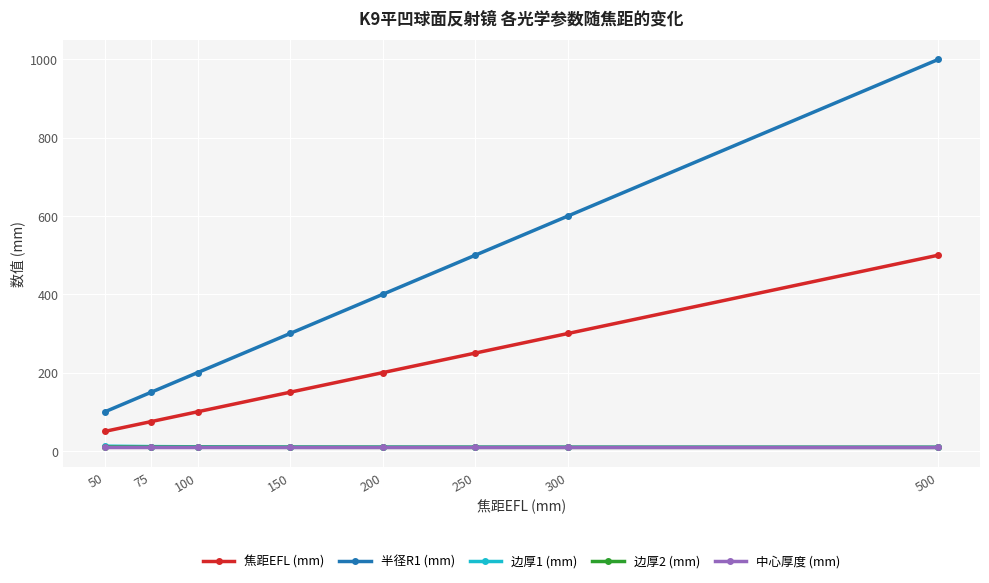

How many data points does each series have?

8